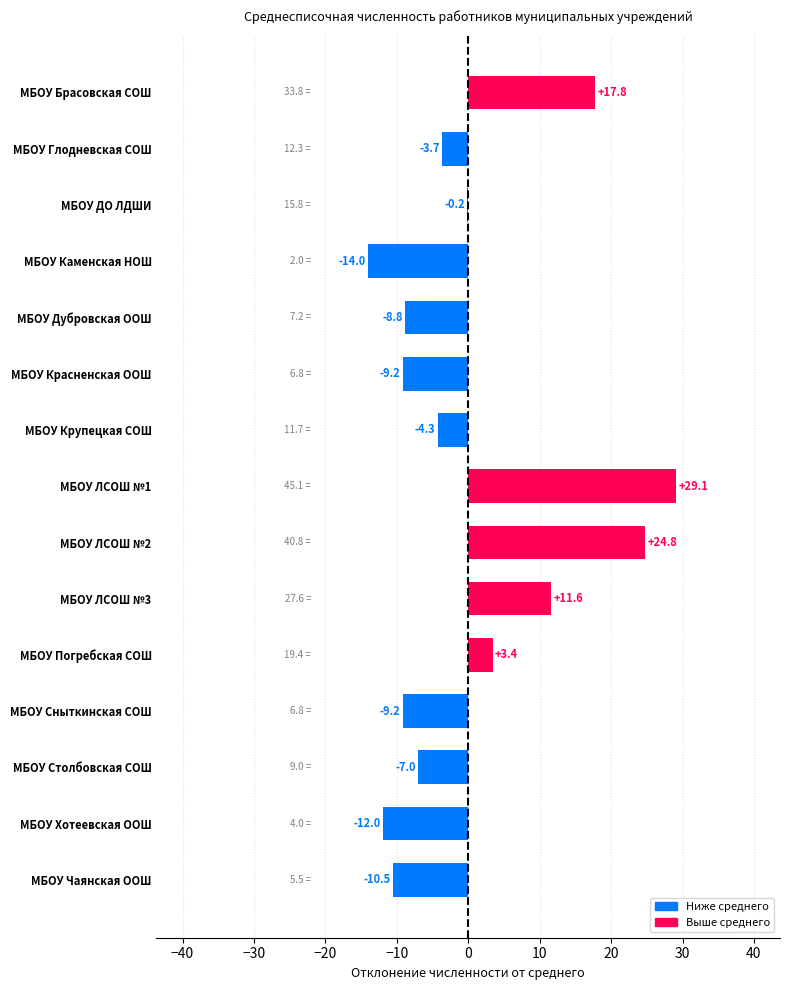

What is the sum of all values?

7.8